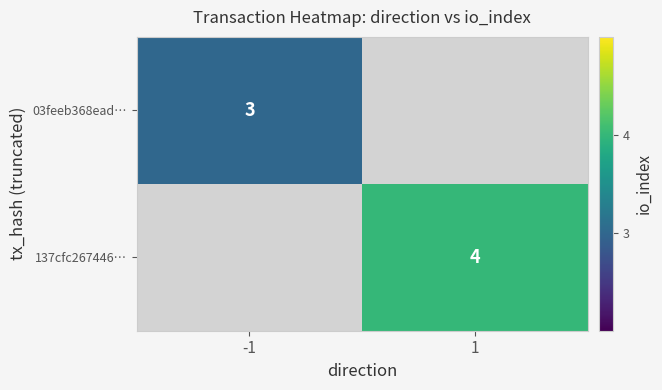

Is it true that 03feeb368ead… equals 3 at -1?

True